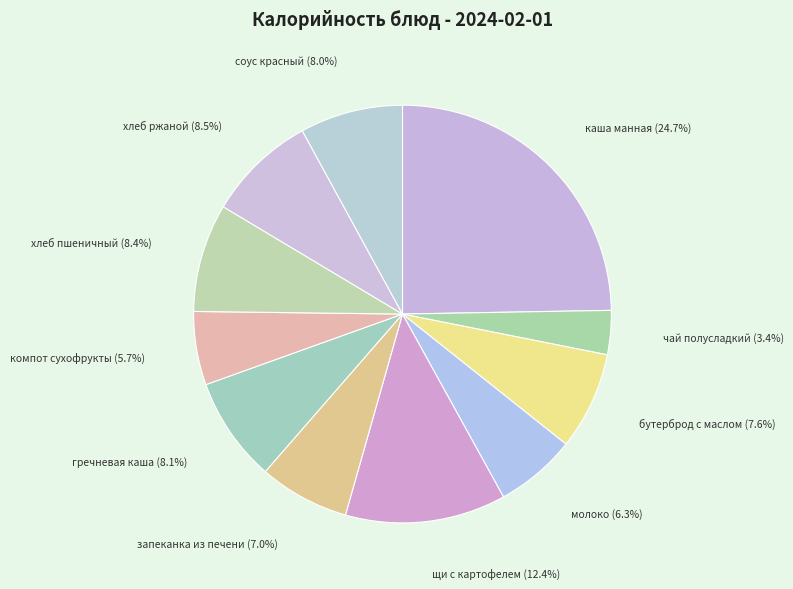

Count the number of slices in the pie.

11